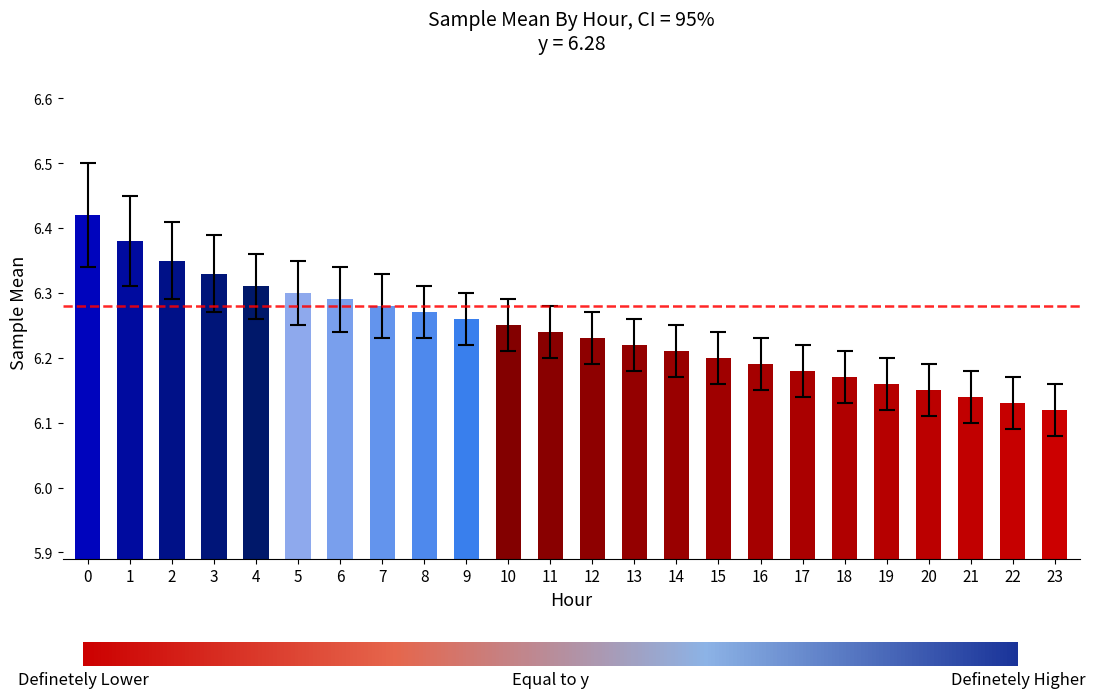

True or false: the data shows 9.5 at 2.

False